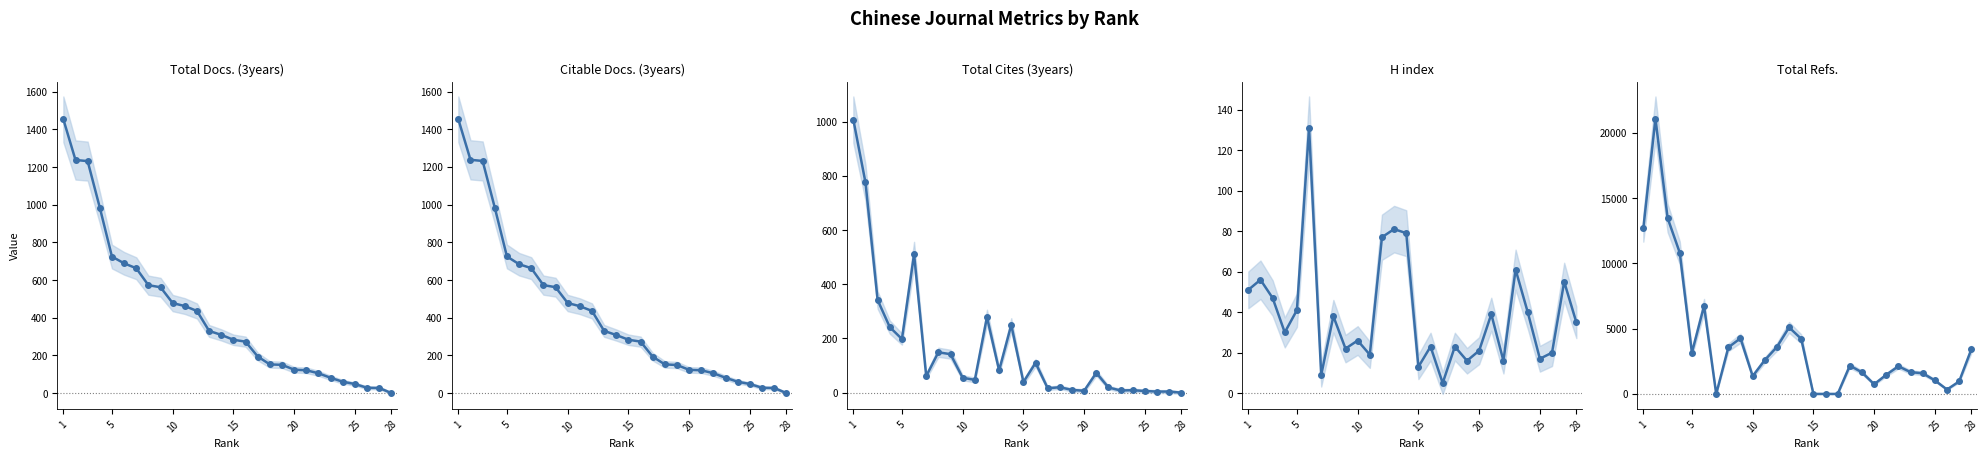

How many intersections are there between H index and Total Cites (3years)?

3